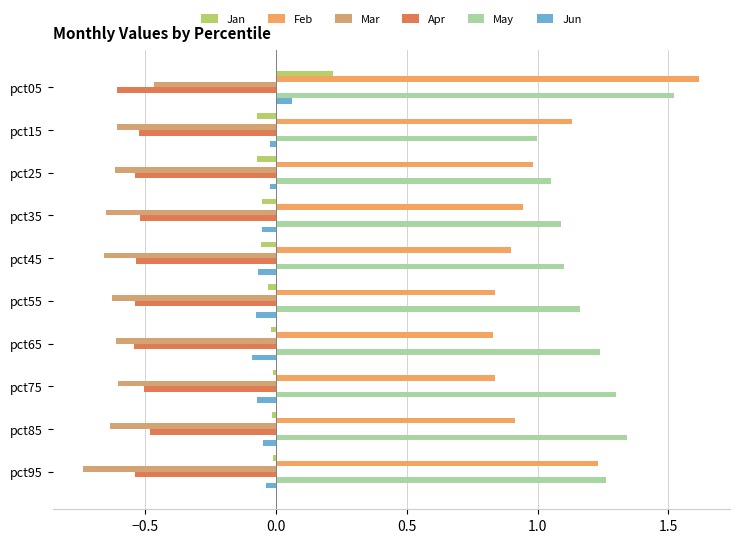

Reading left to right, extract all data points from this chart.

Jan: 0.2	-0.1	-0.1	-0.1	-0.1	-0.0	-0.0	-0.0	-0.0	-0.0
Feb: 1.6	1.1	1.0	0.9	0.9	0.8	0.8	0.8	0.9	1.2
Mar: -0.5	-0.6	-0.6	-0.7	-0.7	-0.6	-0.6	-0.6	-0.6	-0.7
Apr: -0.6	-0.5	-0.5	-0.5	-0.5	-0.5	-0.5	-0.5	-0.5	-0.5
May: 1.5	1.0	1.0	1.1	1.1	1.2	1.2	1.3	1.3	1.3
Jun: 0.1	-0.0	-0.0	-0.1	-0.1	-0.1	-0.1	-0.1	-0.0	-0.0